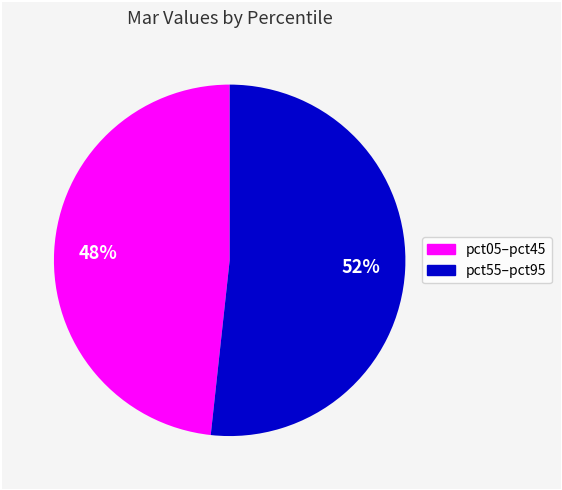

Count the number of slices in the pie.

2